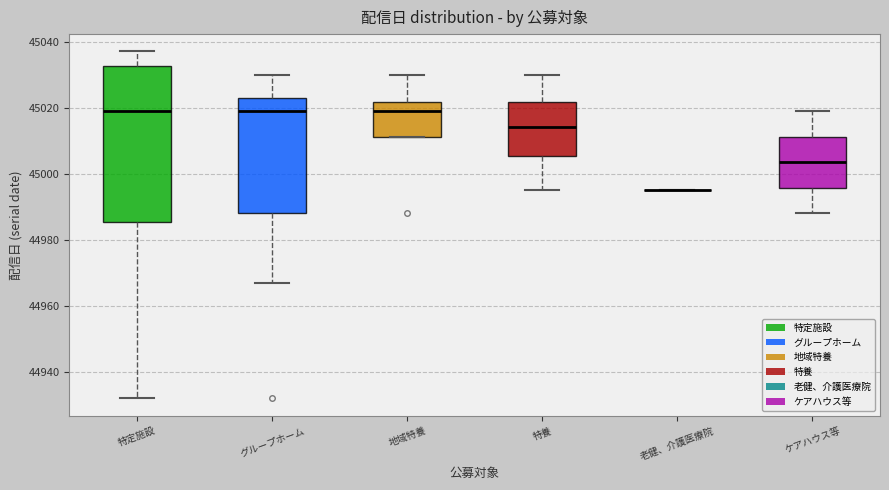

Comparing the boxes themselves (not the whiskers), which one is the tallest?

特定施設